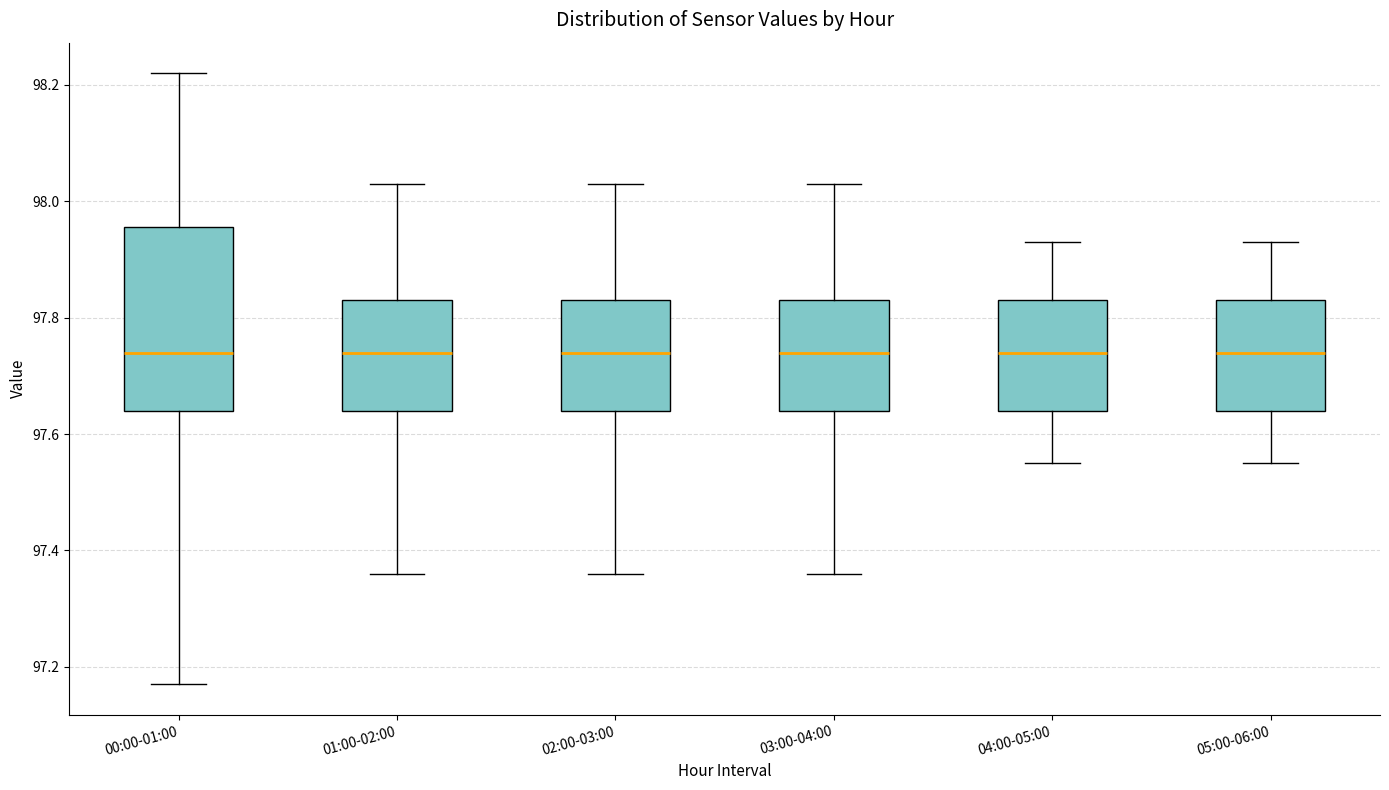

Reading left to right, read every box against the y-axis: the position of its median line, the range the box covers, and the ends of its whiskers. The values are not printed on the chart, so give them approximately, as read against the axis.

00:00-01:00: median 97.74, box 97.64 to 97.96, whiskers 97.18 to 98.22
01:00-02:00: median 97.74, box 97.64 to 97.84, whiskers 97.36 to 98.04
02:00-03:00: median 97.74, box 97.64 to 97.84, whiskers 97.36 to 98.04
03:00-04:00: median 97.74, box 97.64 to 97.84, whiskers 97.36 to 98.04
04:00-05:00: median 97.74, box 97.64 to 97.84, whiskers 97.56 to 97.94
05:00-06:00: median 97.74, box 97.64 to 97.84, whiskers 97.56 to 97.94